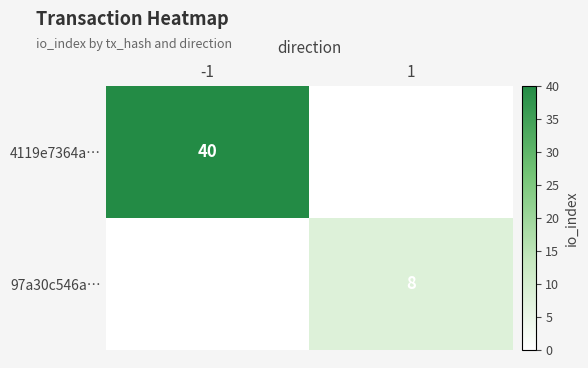

The value of 97a30c546a… at 1 is 5. True or false?

False